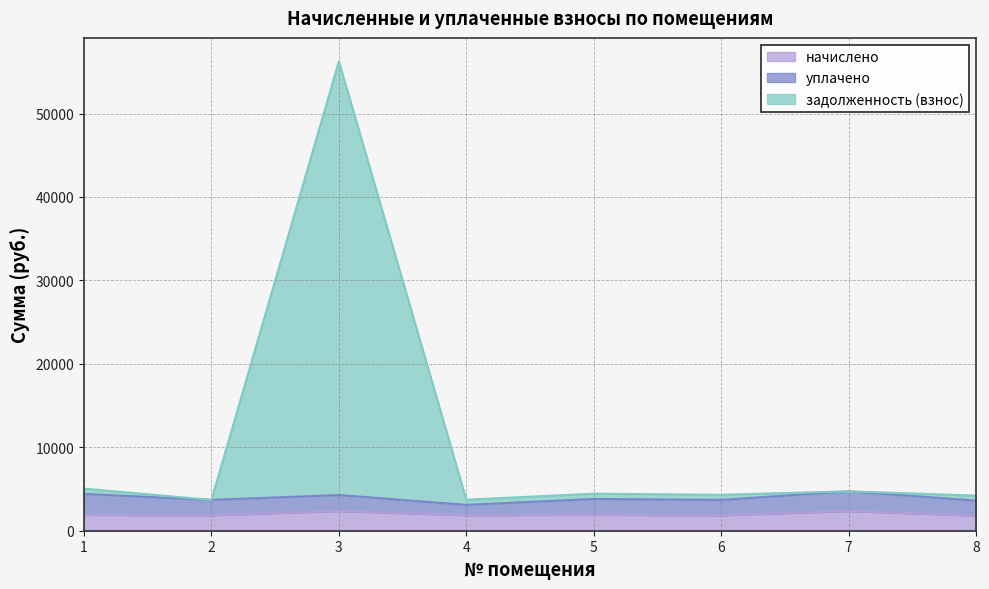

At which category does задолженность (взнос) reach its first local peak?

3